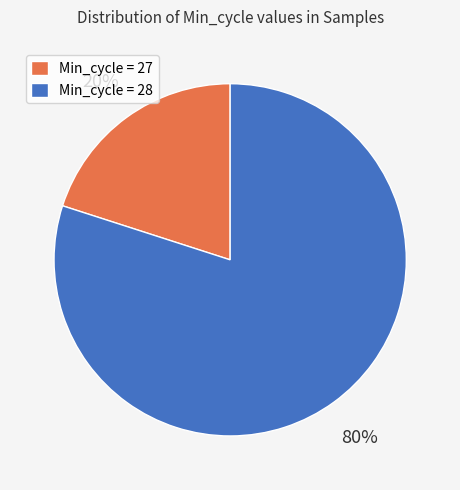

What percentage is the Min_cycle = 28 slice, to the nearest percent?

80%